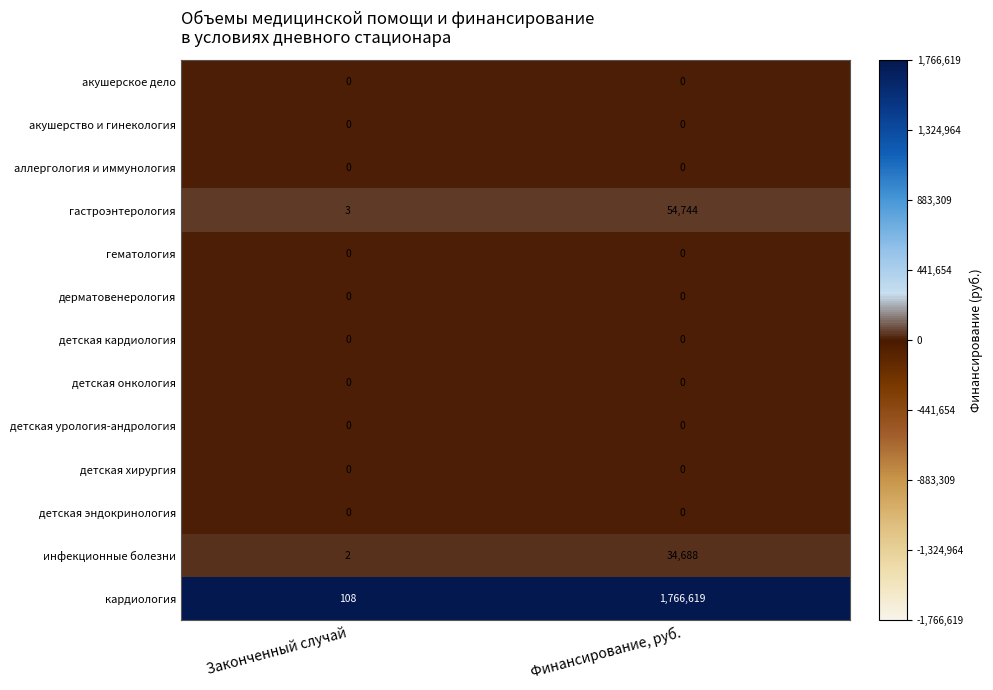

Which label corresponds to the largest value in the chart?

Финансирование, руб.